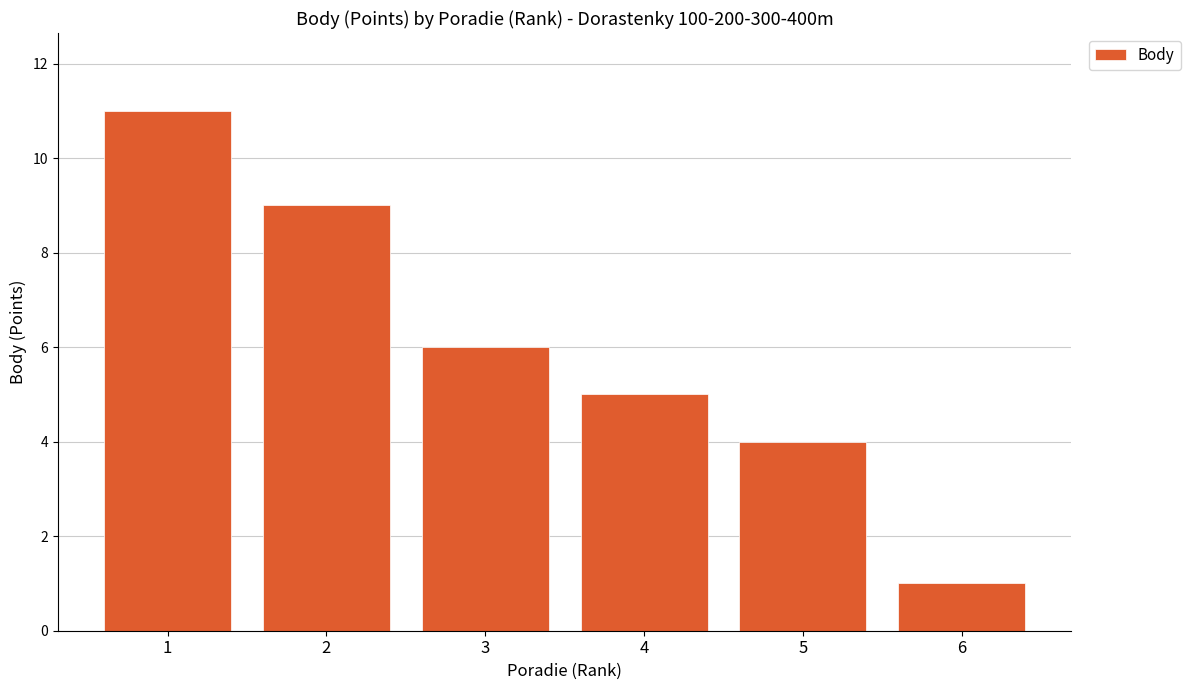

Does the chart contain stacked bars?

No